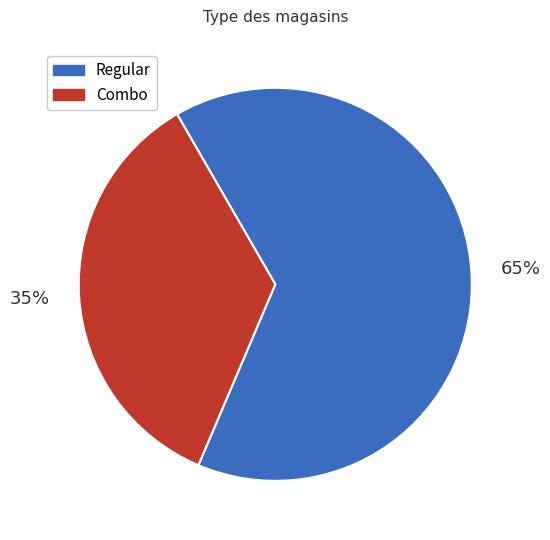

Rank the categories by value from highest to lowest.

Regular, Combo